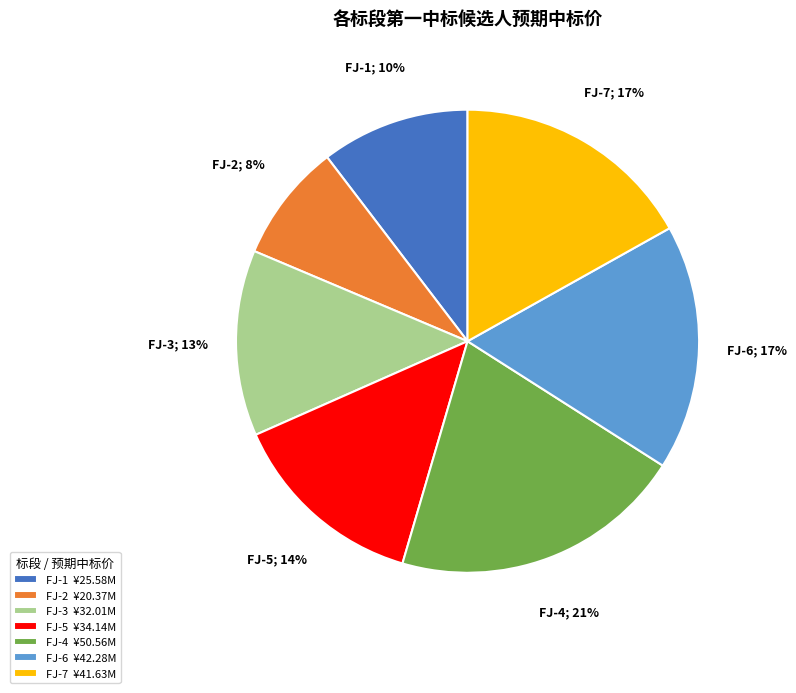

To the nearest percent, what portion does FJ-4 represent?

21%